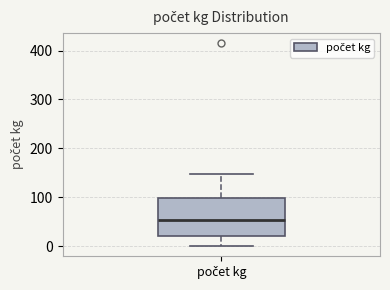

Where is the upper edge of the box for počet kg on the y-axis? The values are not printed on the chart, so give them approximately, as read against the axis.

100